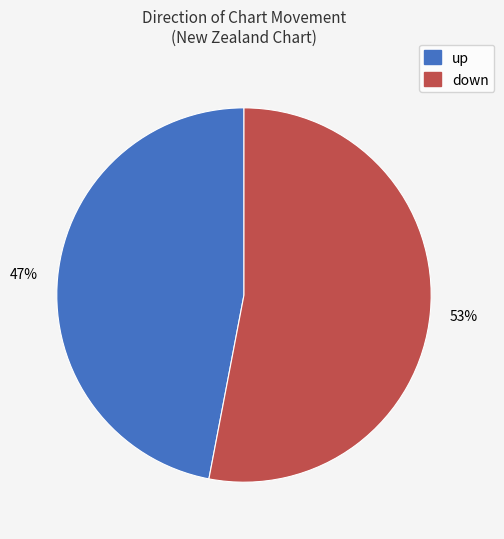

What percentage is the down slice, to the nearest percent?

53%